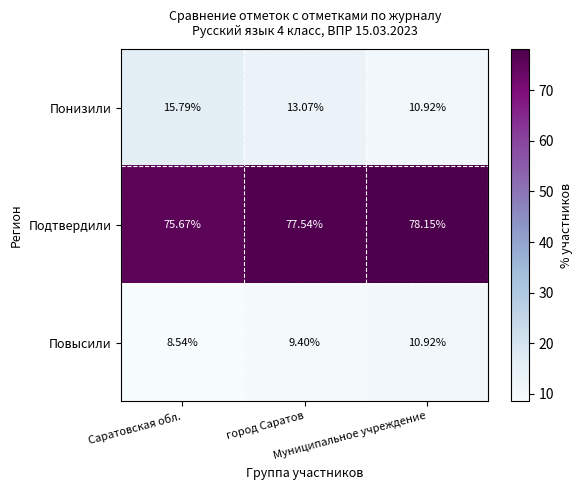

Which series has the largest range (max minus min)?

Понизили